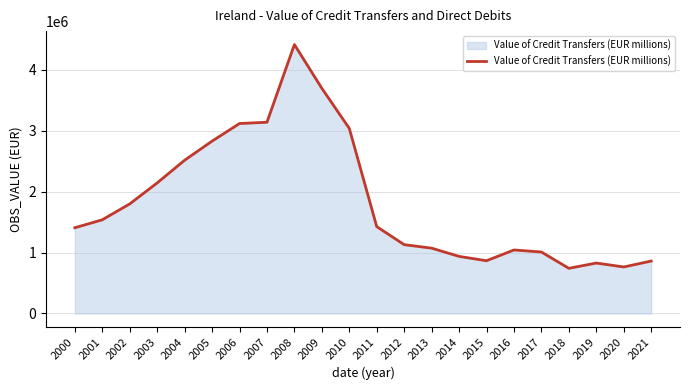

What is the maximum value shown in the chart?

4413000.0